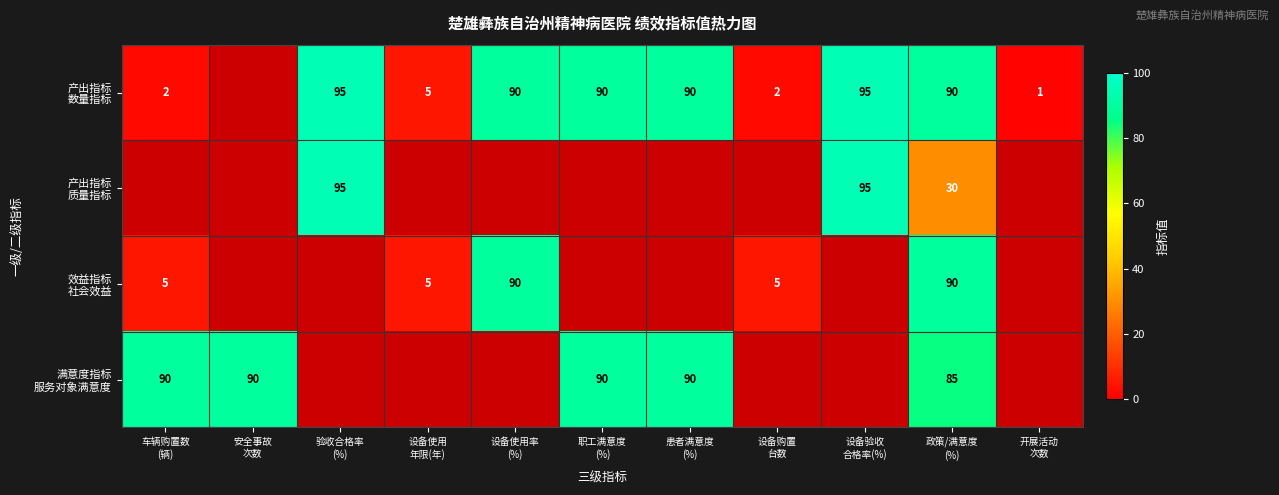

What is the difference between the maximum and minimum values in the 产出指标 数量指标 series?

94.0